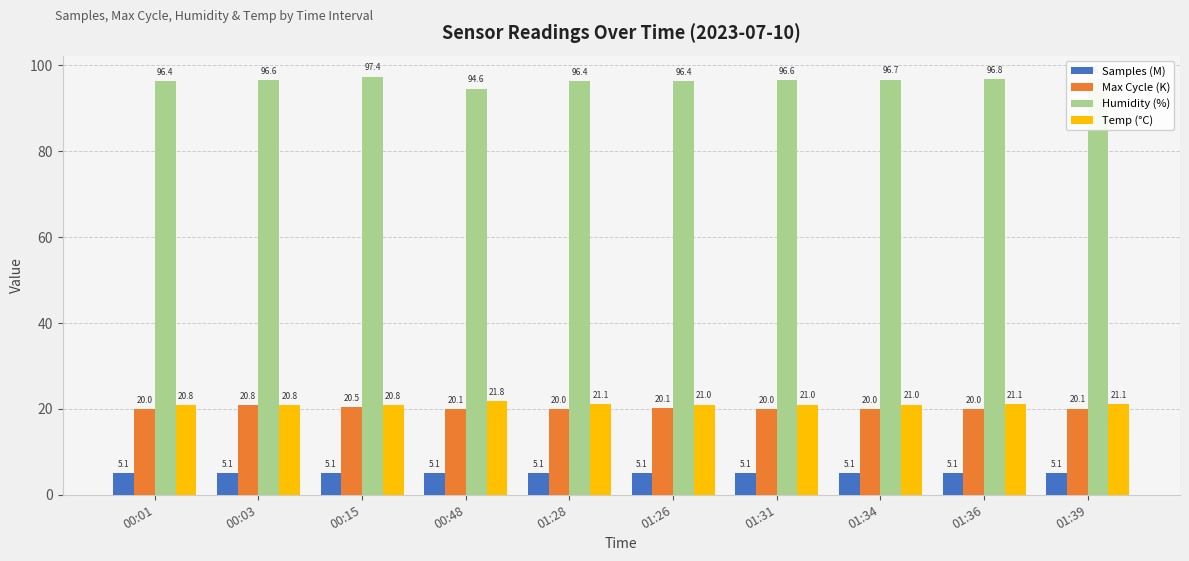

Between 00:15 and 01:39, which series saw the biggest shift?

Humidity (%)